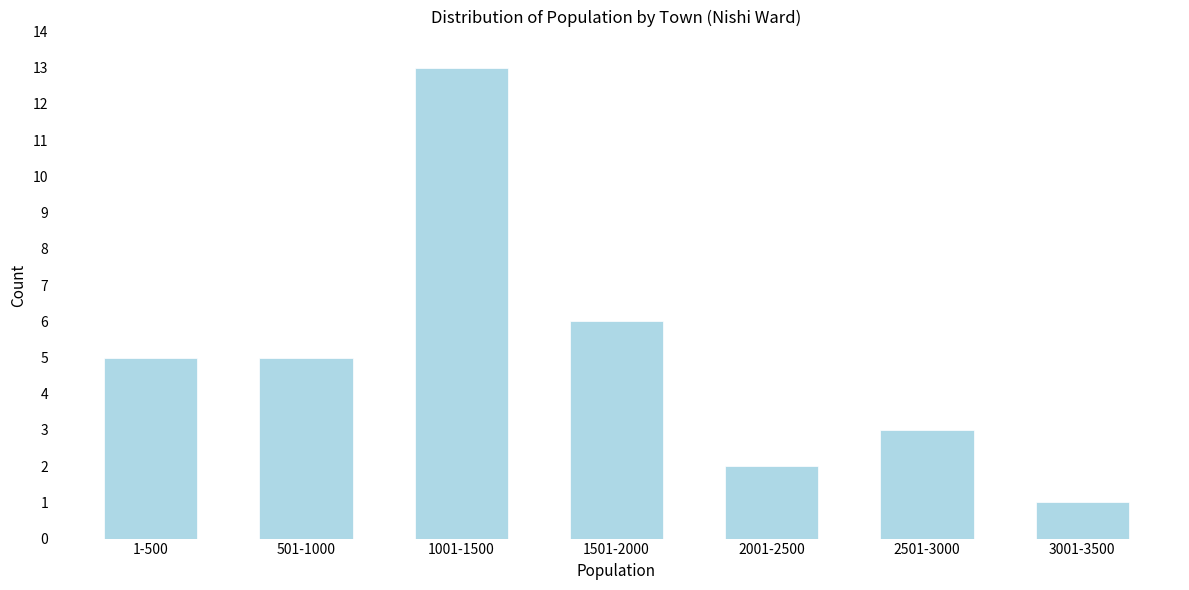

Reading left to right, transcribe all the data shown in this chart.

5	5	13	6	2	3	1